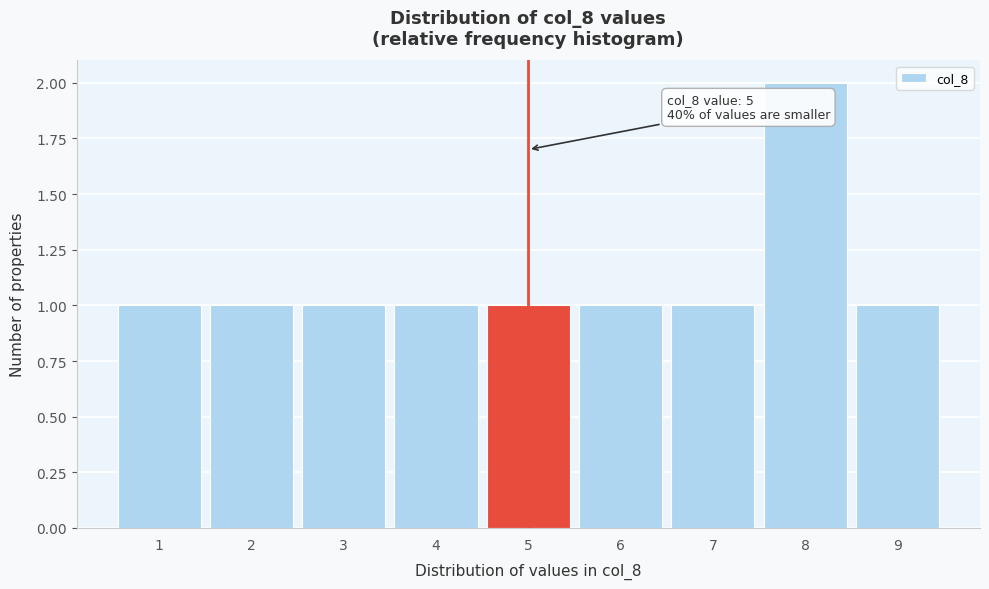

Which range on the x-axis has the tallest bar?

7.5 to 8.5